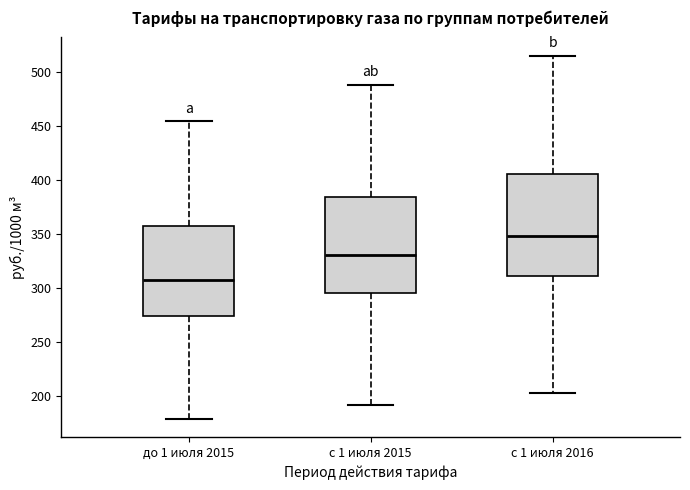

Which box's median line is the highest?

c 1 июля 2016